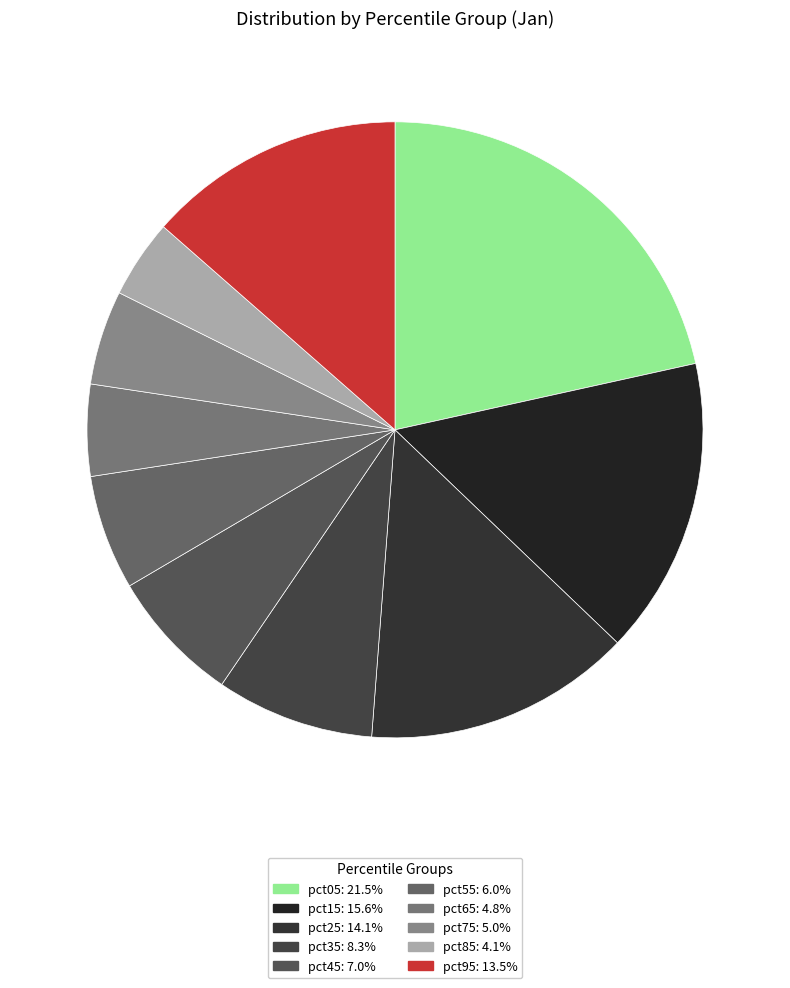

Is there a majority slice in this chart?

No